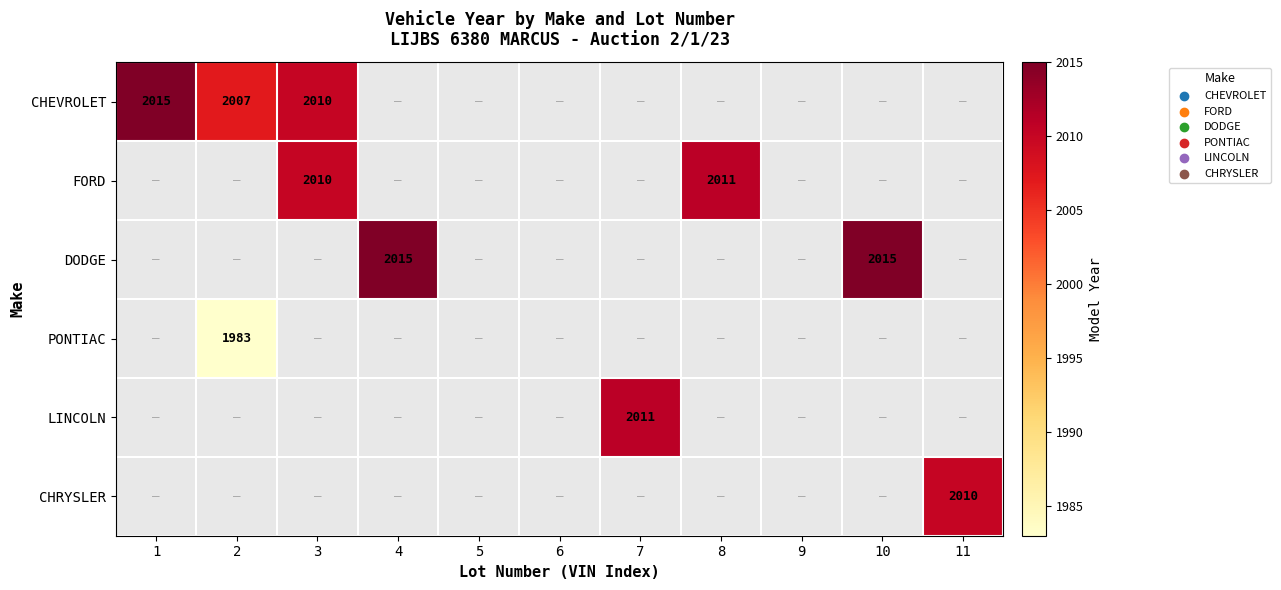

Which series has the widest spread of values?

CHEVROLET